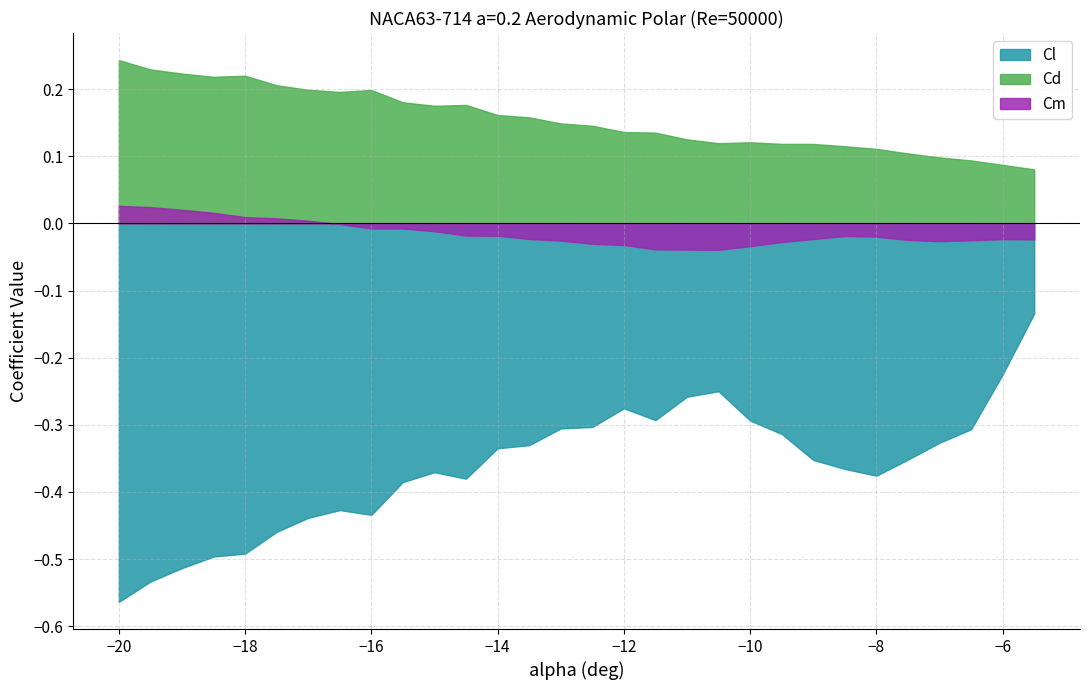

At which label does Cm first exceed 0?

−20